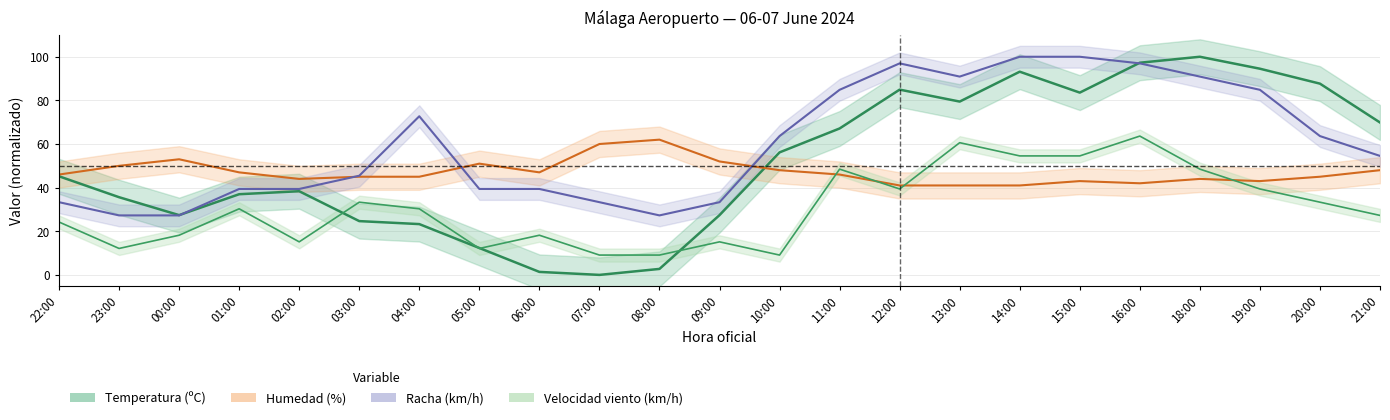

Which series has the largest total across all categories?

Racha (km/h)